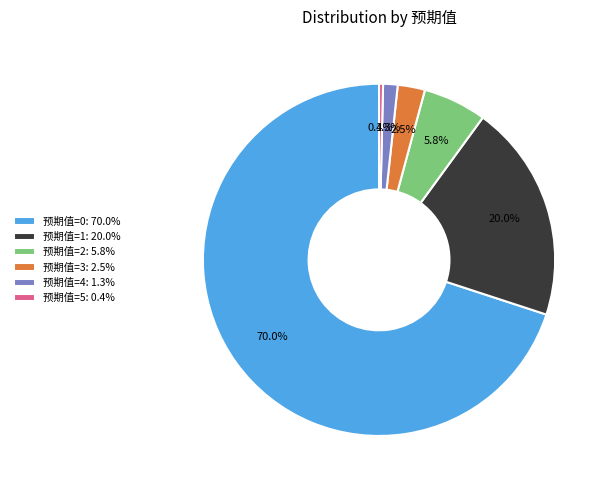

Rank the categories by value from lowest to highest.

预期值=5: 0.4%, 预期值=4: 1.3%, 预期值=3: 2.5%, 预期值=2: 5.8%, 预期值=1: 20.0%, 预期值=0: 70.0%